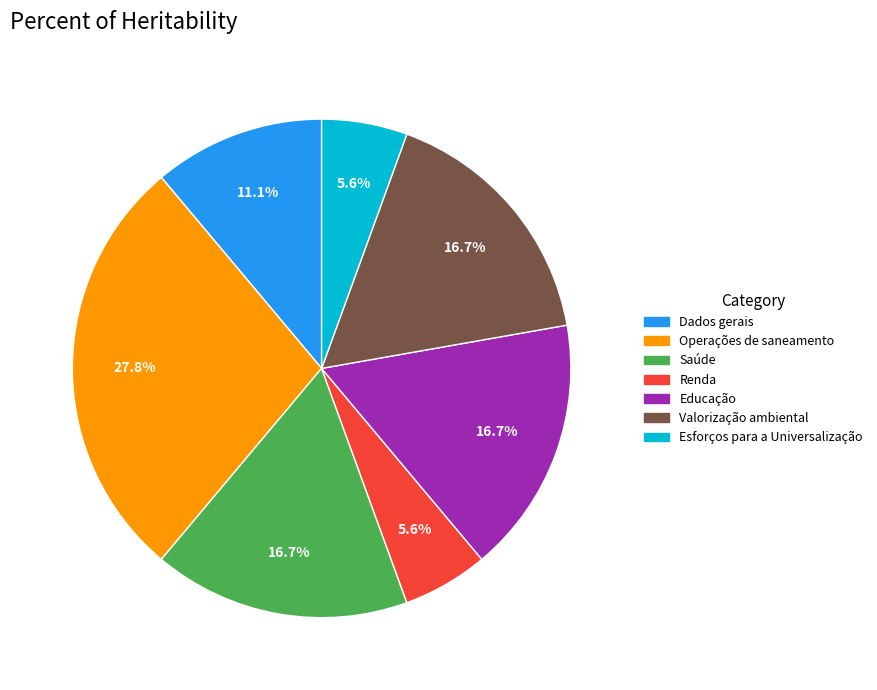

What percentage is the Educação slice, to the nearest percent?

17%